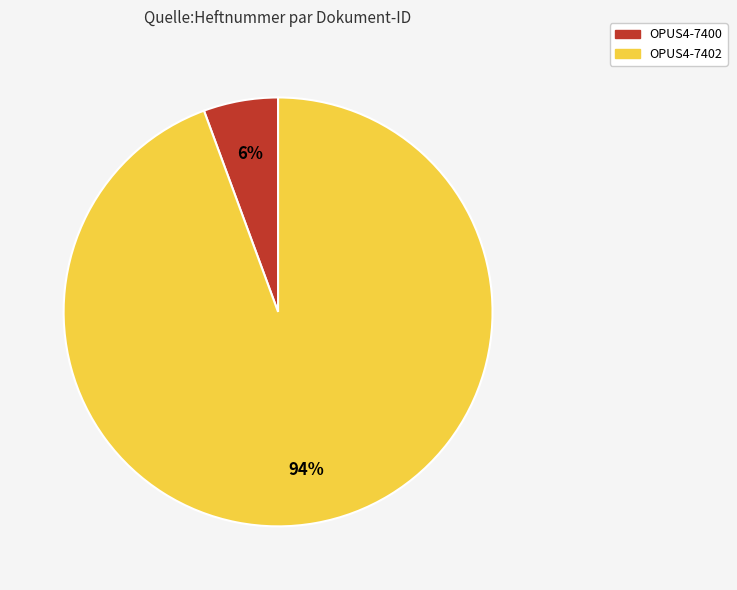

Rank the categories by value from lowest to highest.

OPUS4-7400, OPUS4-7402